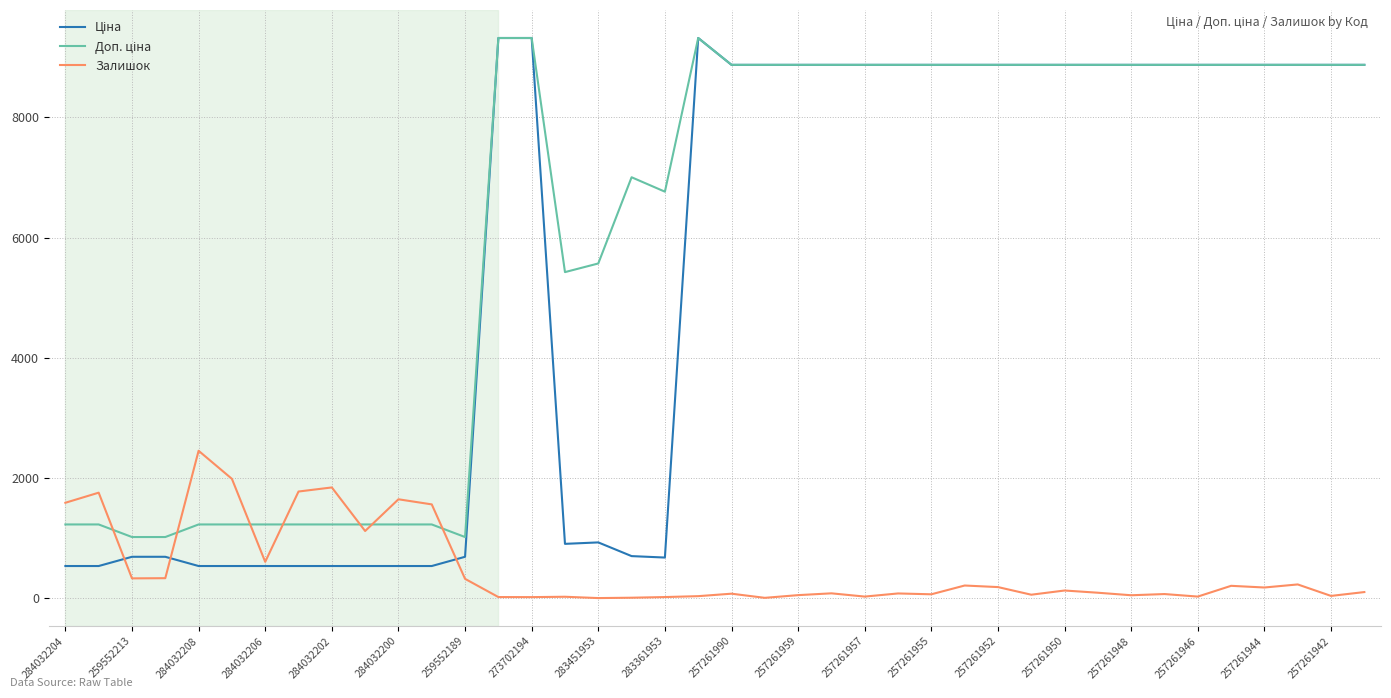

Does the chart have visible grid lines?

Yes